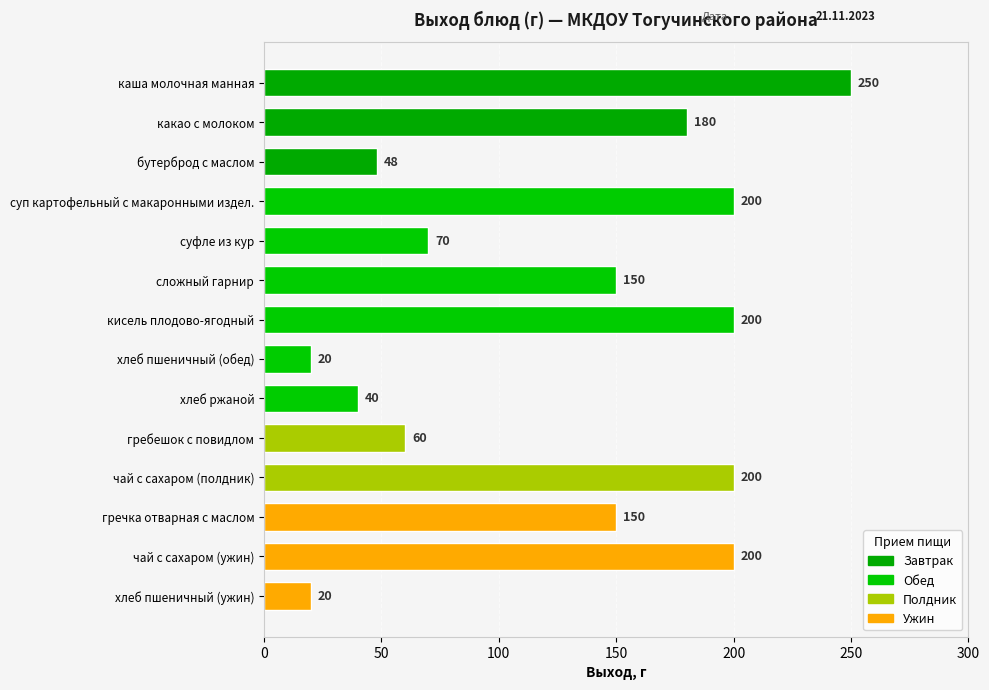

How many categories are shown in the chart?

14